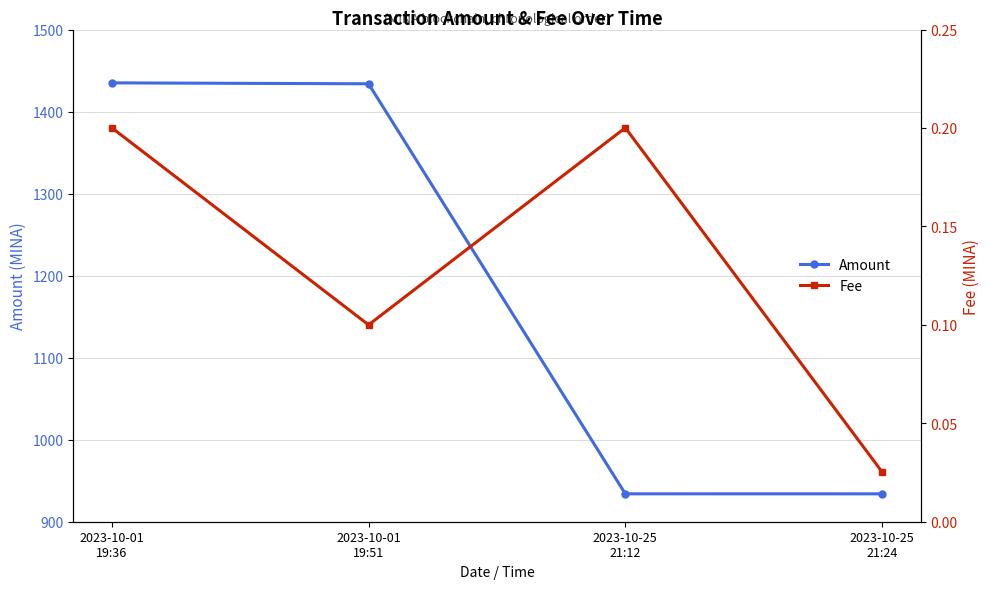

What are all the series names shown in the legend?

Amount, Fee